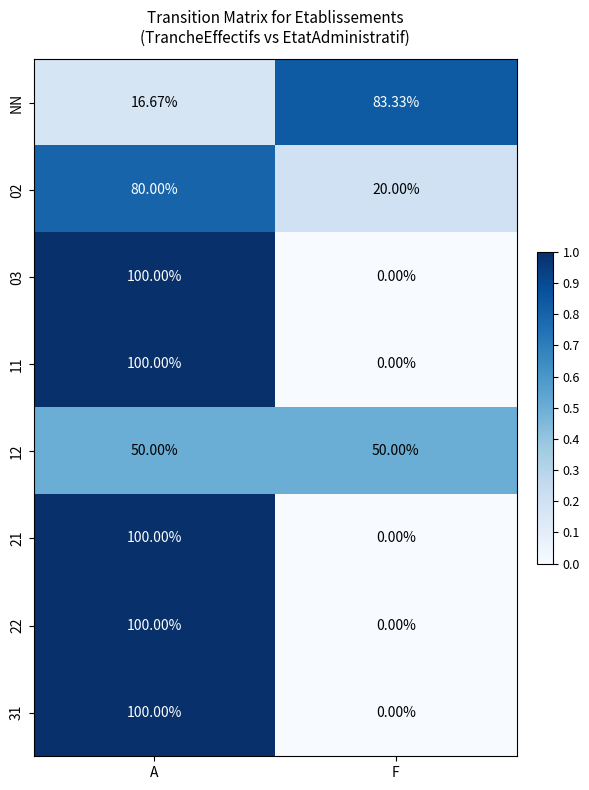

How many data points does each series have?

2